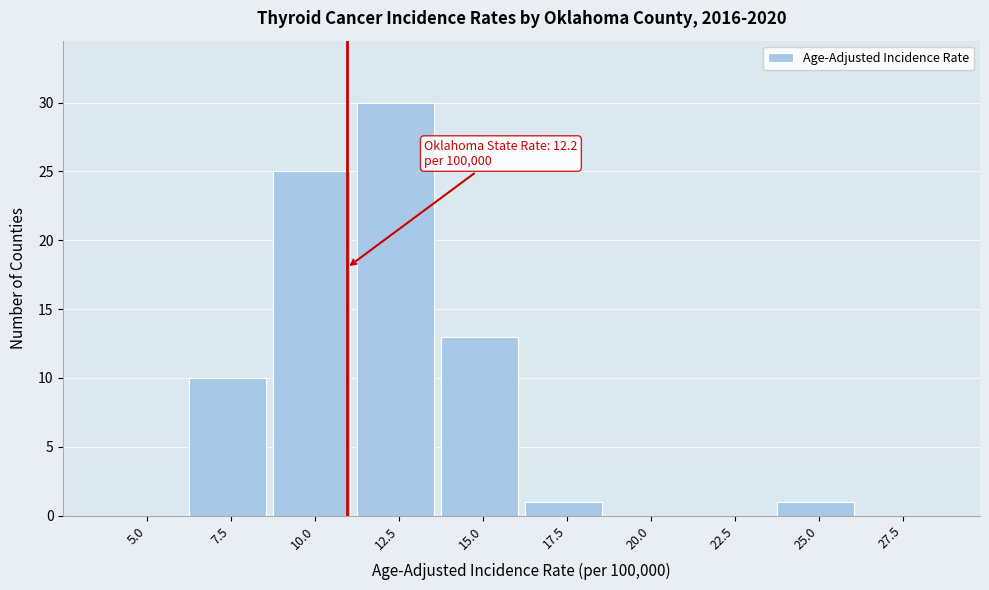

Reading left to right, what are all the values shown in this chart?

5.0=0	7.5=10	10.0=25	12.5=30	15.0=13	17.5=1	20.0=0	22.5=0	25.0=1	27.5=0